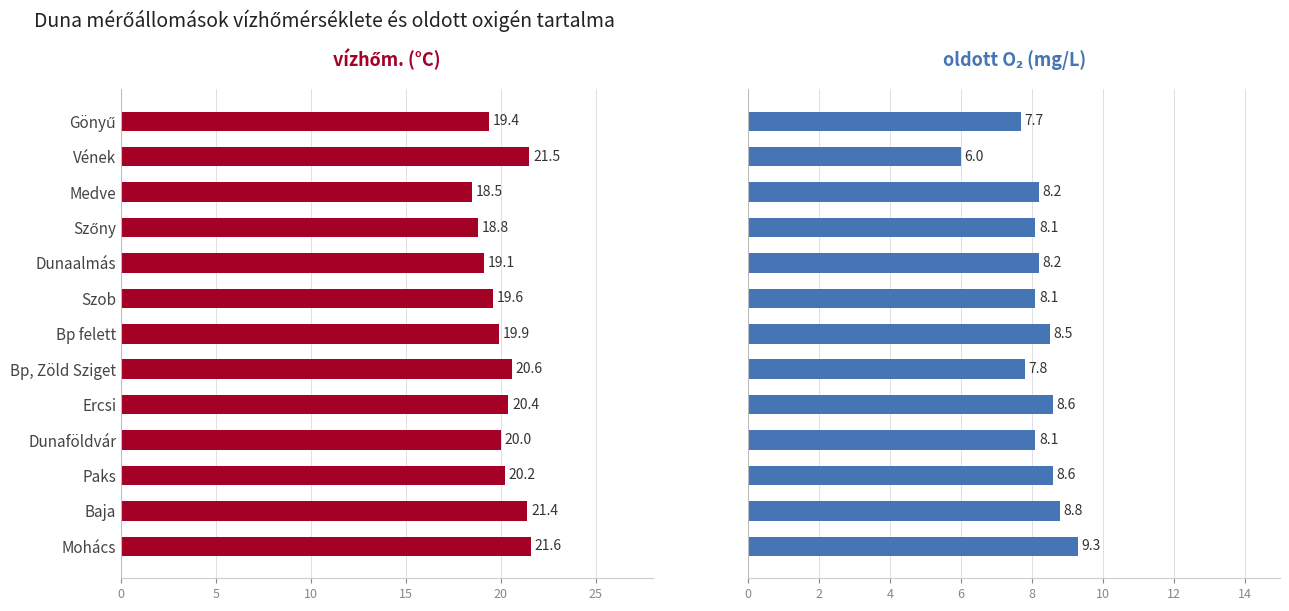

How many groups of bars are there?

13